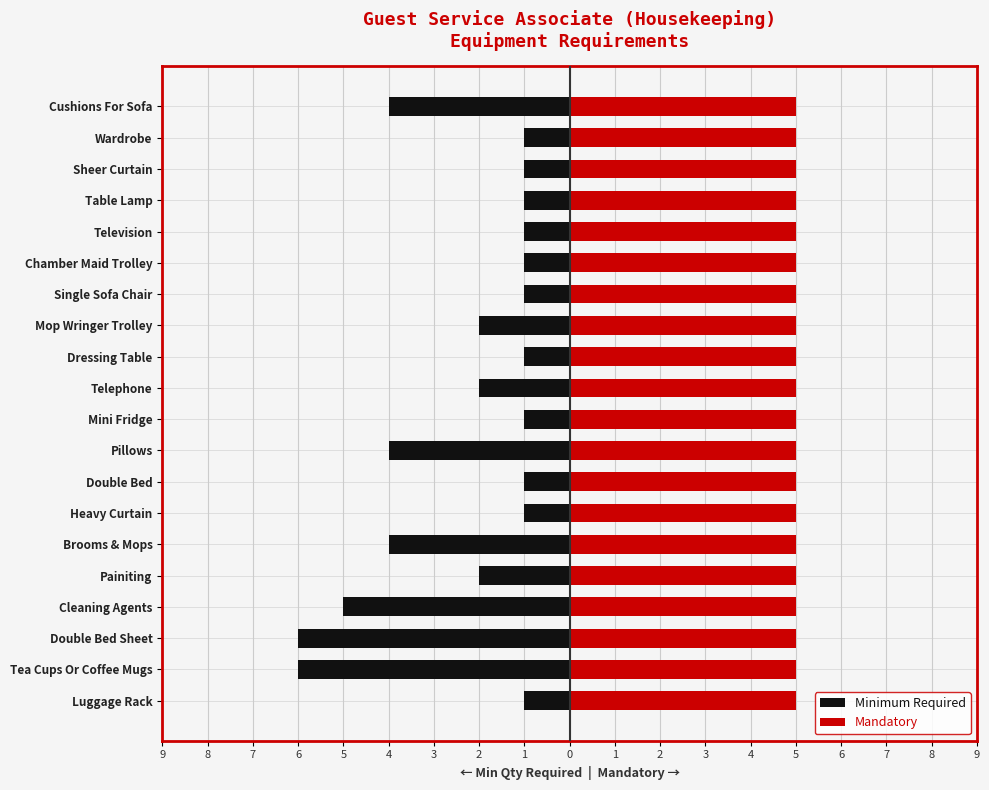

Which series has the largest total across all categories?

Mandatory